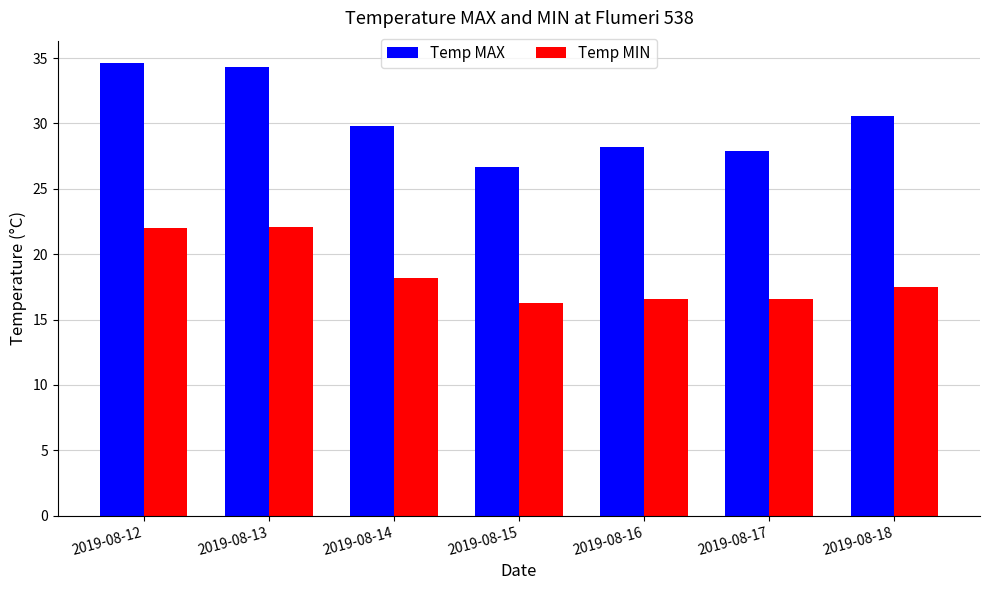

What is the value of the Temp MIN bar at the 1st from the left?

22.0